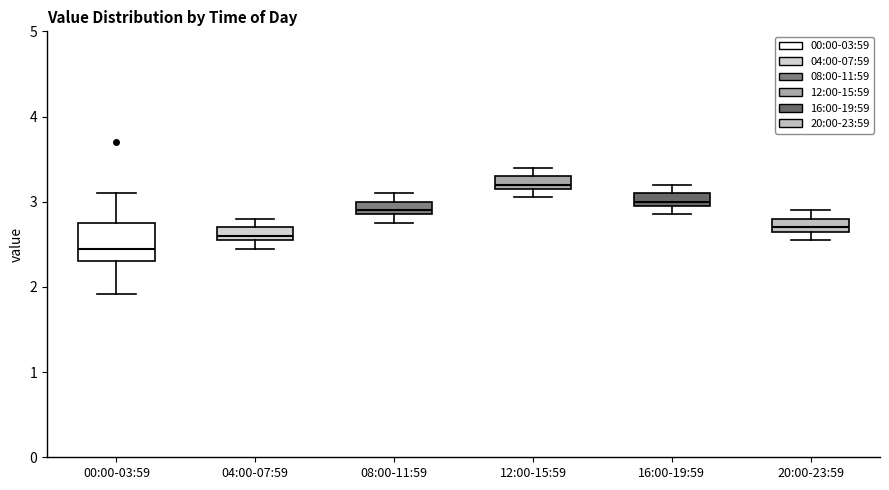

Which box's median line is the lowest?

00:00-03:59